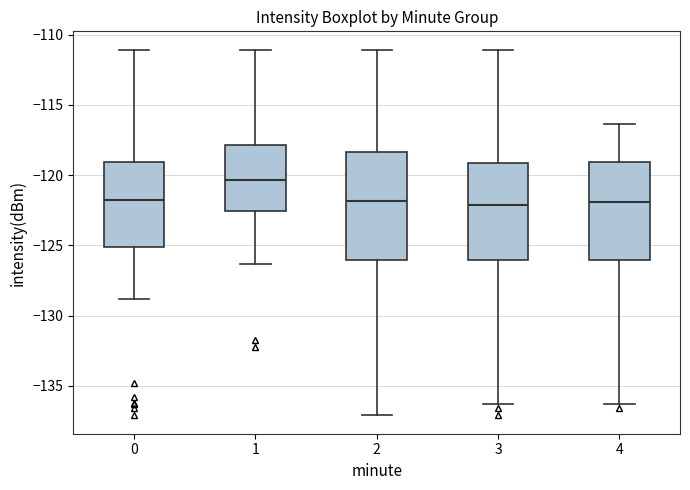

Where is the upper edge of the box at x = 4 on the y-axis? The values are not printed on the chart, so give them approximately, as read against the axis.

-119.0